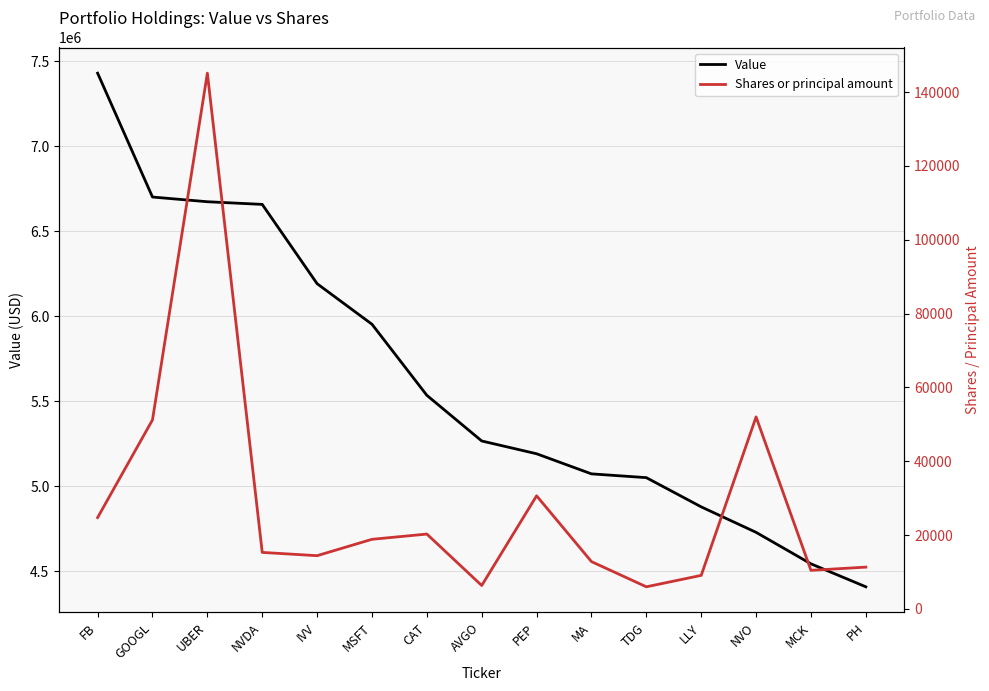

What is the difference between the maximum and minimum values in the Value series?

3021101